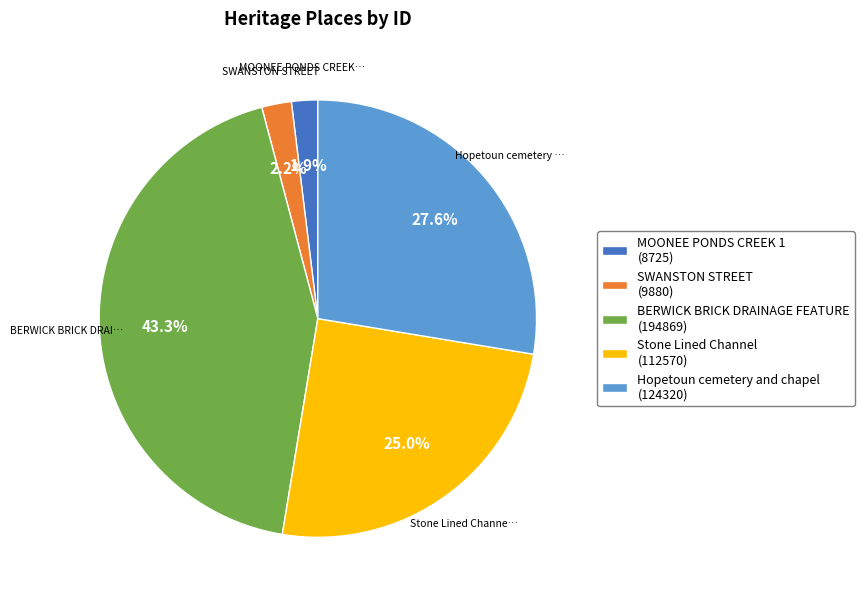

Does any single category account for the majority?

No